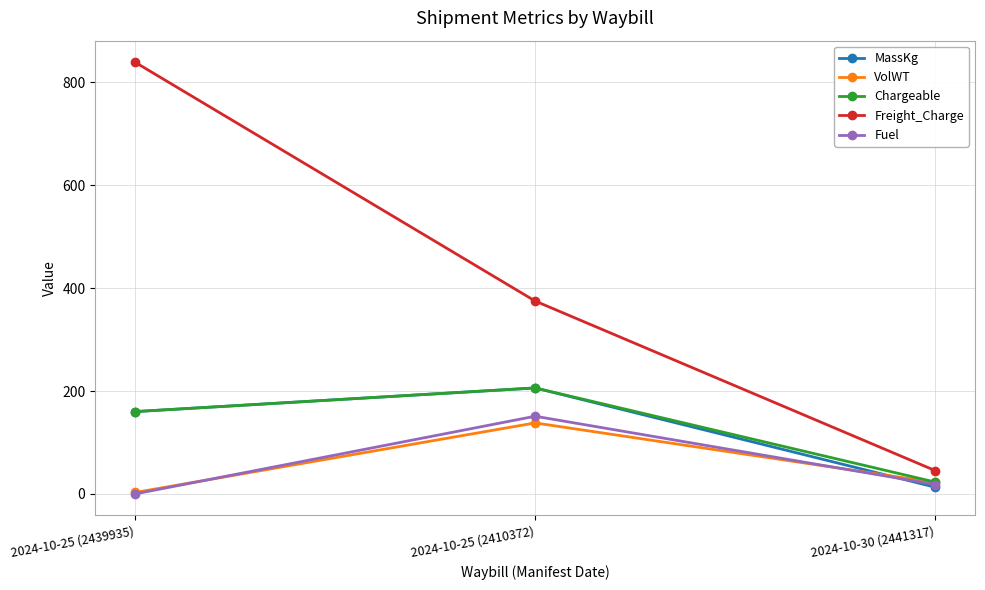

Reading right to left, list all the values displayed in this chart.

MassKg: 13.0	206.0	160.0
VolWT: 22.2	138.0	2.8
Chargeable: 23.0	206.0	160.0
Freight_Charge: 45.3	374.9	839.1
Fuel: 18.2	151.0	0.0